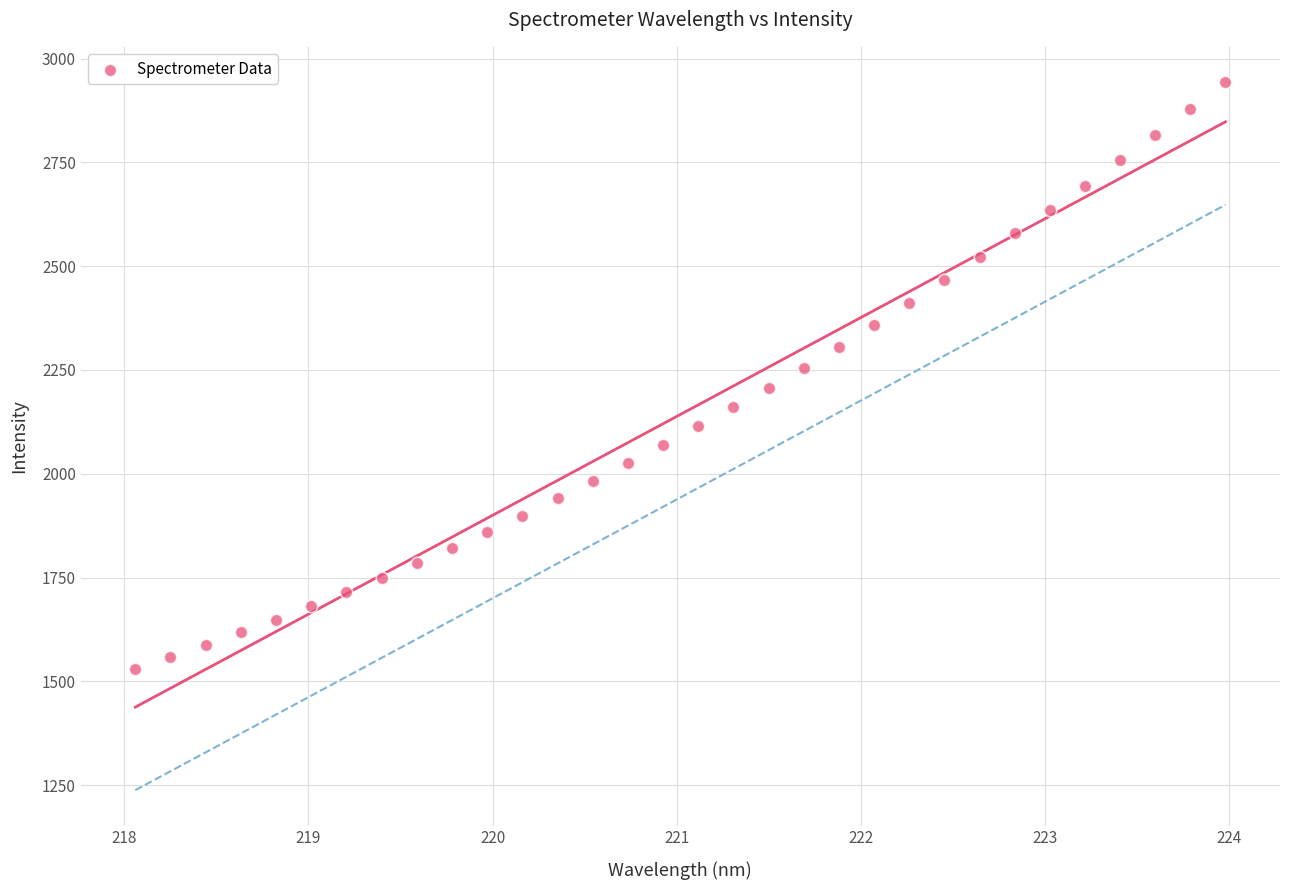

What is the range of Y values (max minus min)?

1414.0